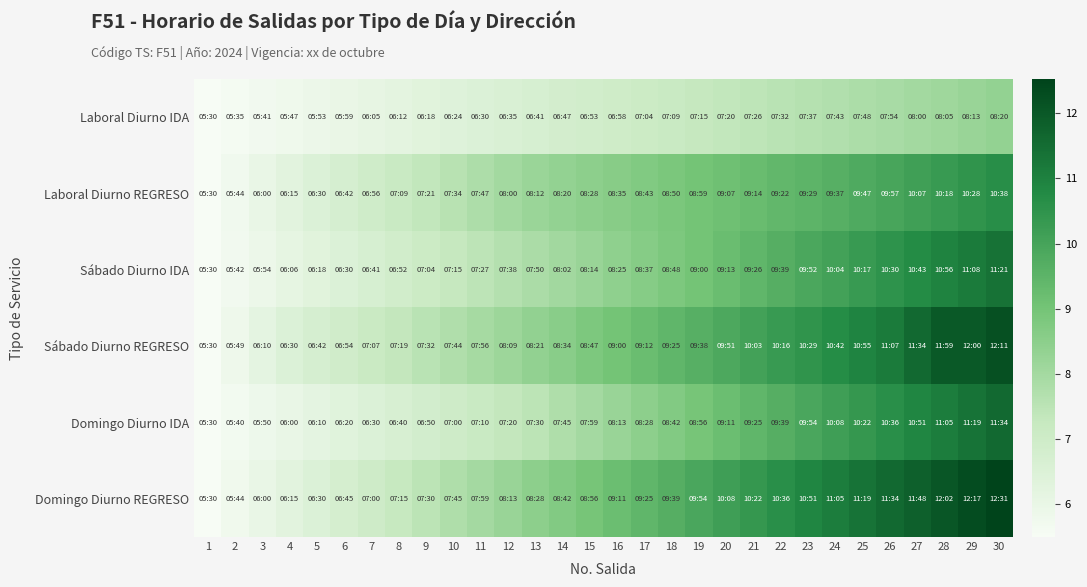

Which series has the largest total across all categories?

Domingo Diurno REGRESO